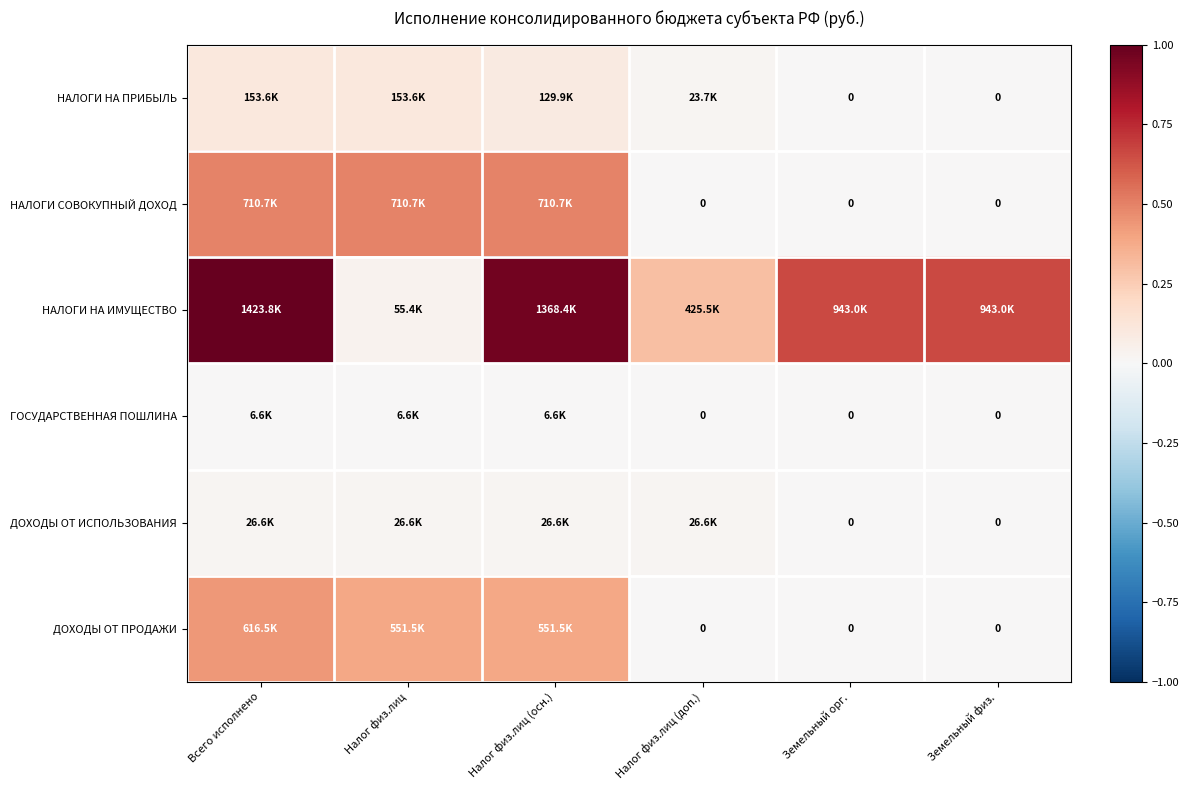

Count the НАЛОГИ СОВОКУПНЫЙ ДОХОД values in the range 0 to 1.

6